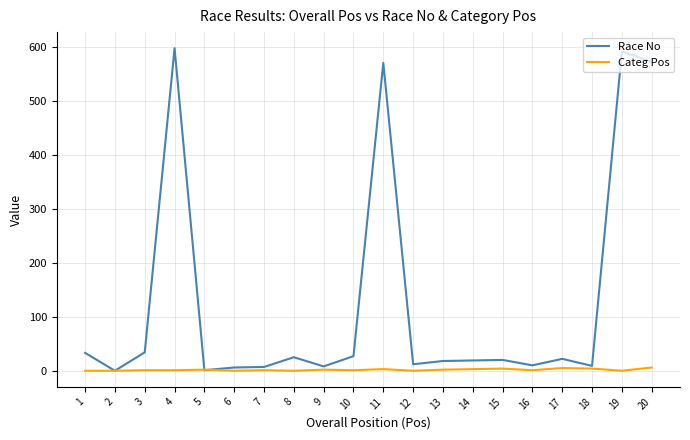

Is the value of Categ Pos at 13 greater than the value of Race No at 13?

No